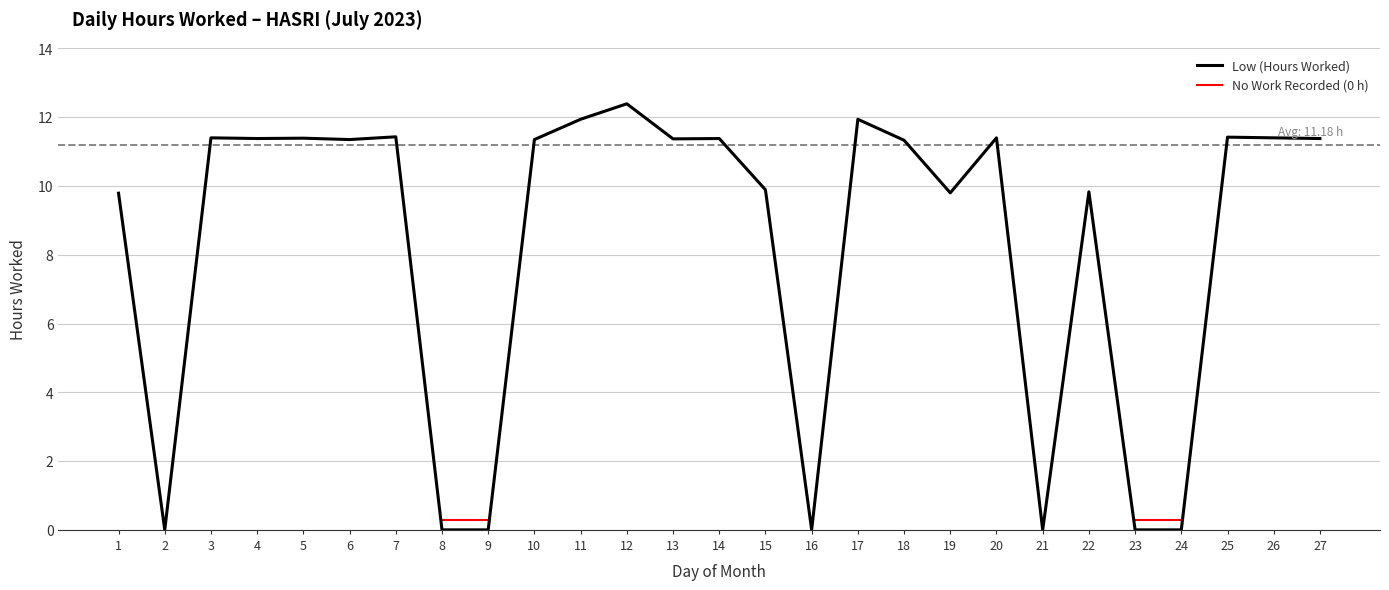

True or false: there are more than 0 points higher than both neighbors.

True